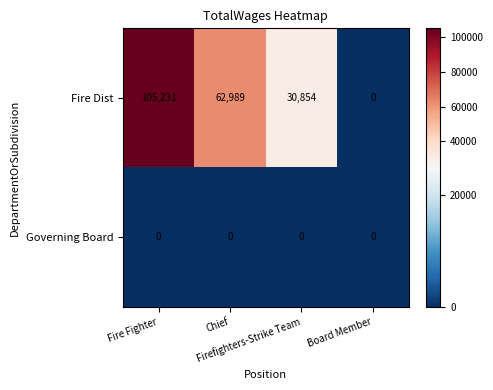

At how many categories does at least one series exceed 10813?

3